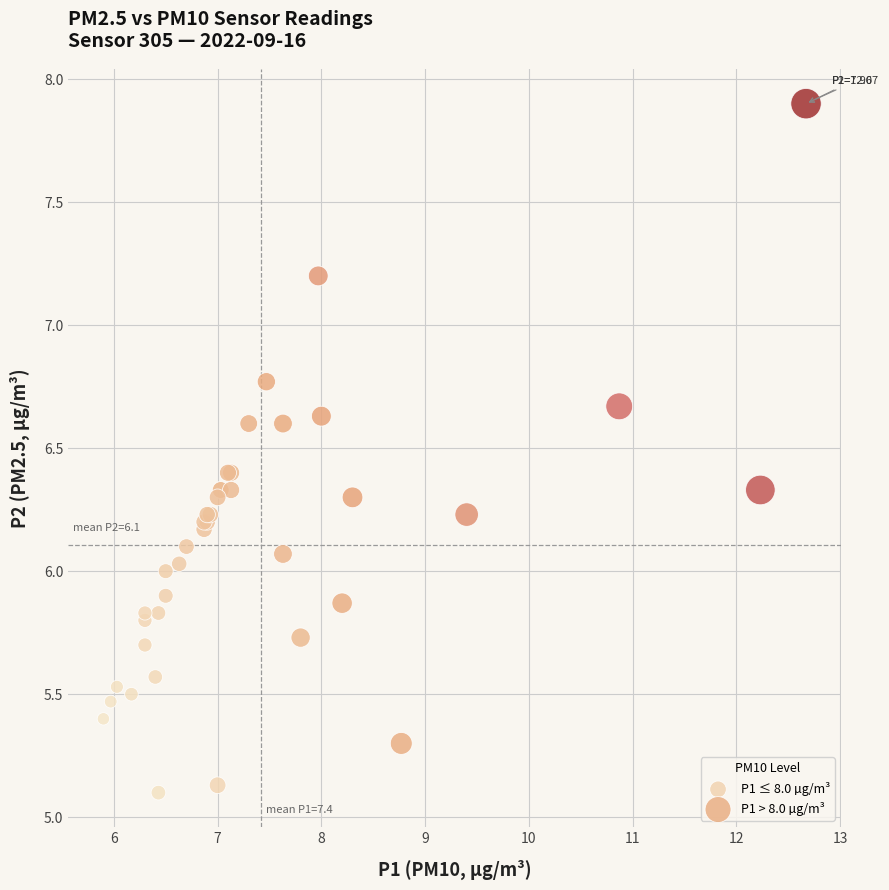

Which series contains the lowest Y value?

P1 ≤ 8.0 µg/m³